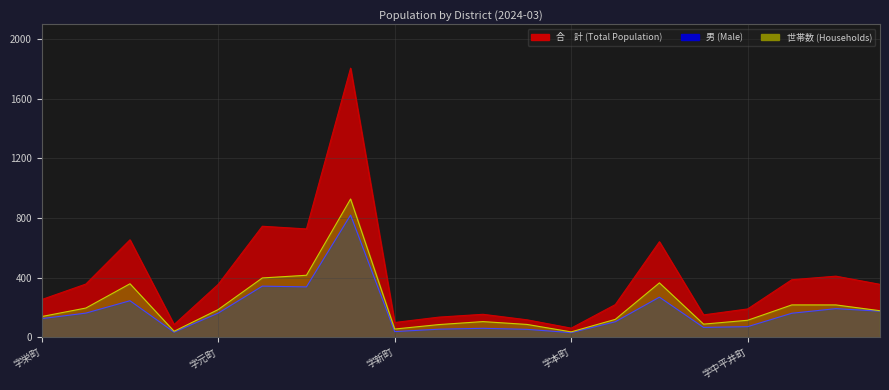

What is the total value across all series at 字新宮町?

708